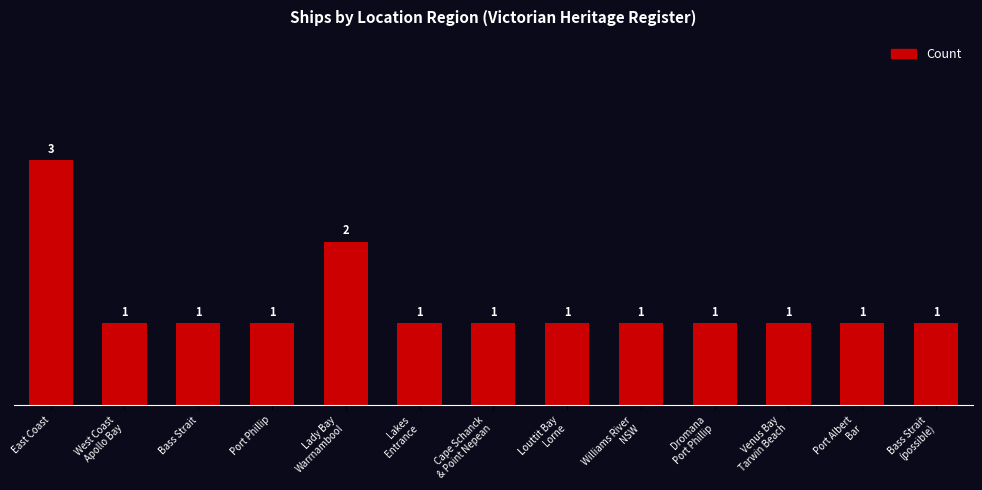

Where is the data nearest to the value 2?

Lady Bay
Warrnambool